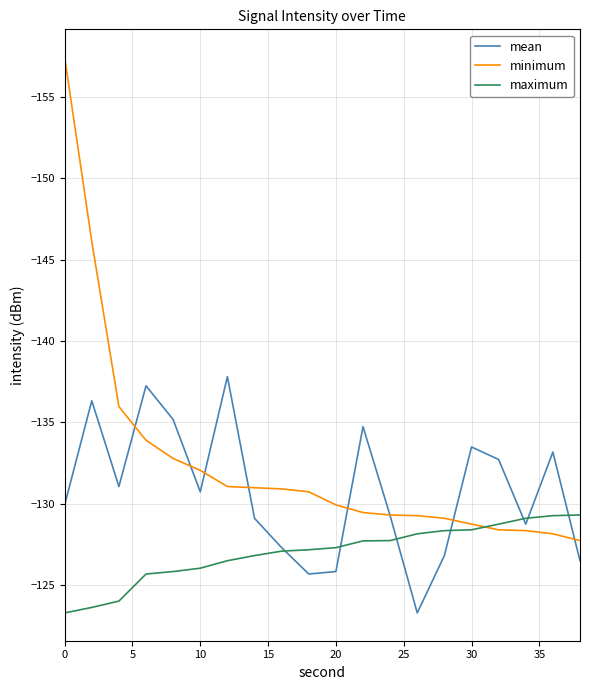

Which series has the widest spread of values?

minimum